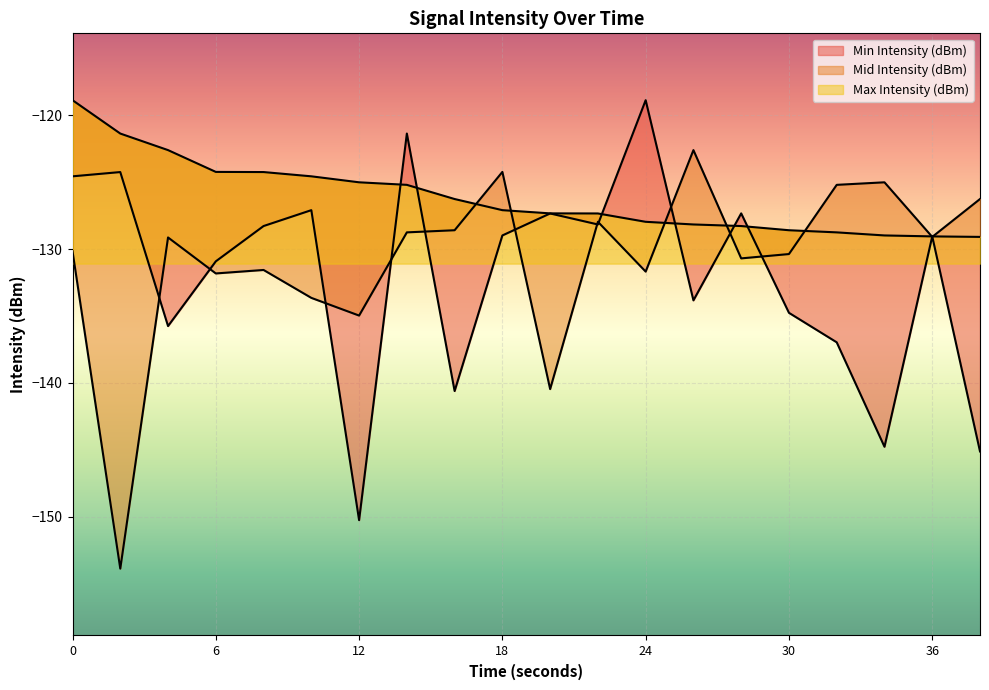

Which has a higher value, 32 or 18?

18